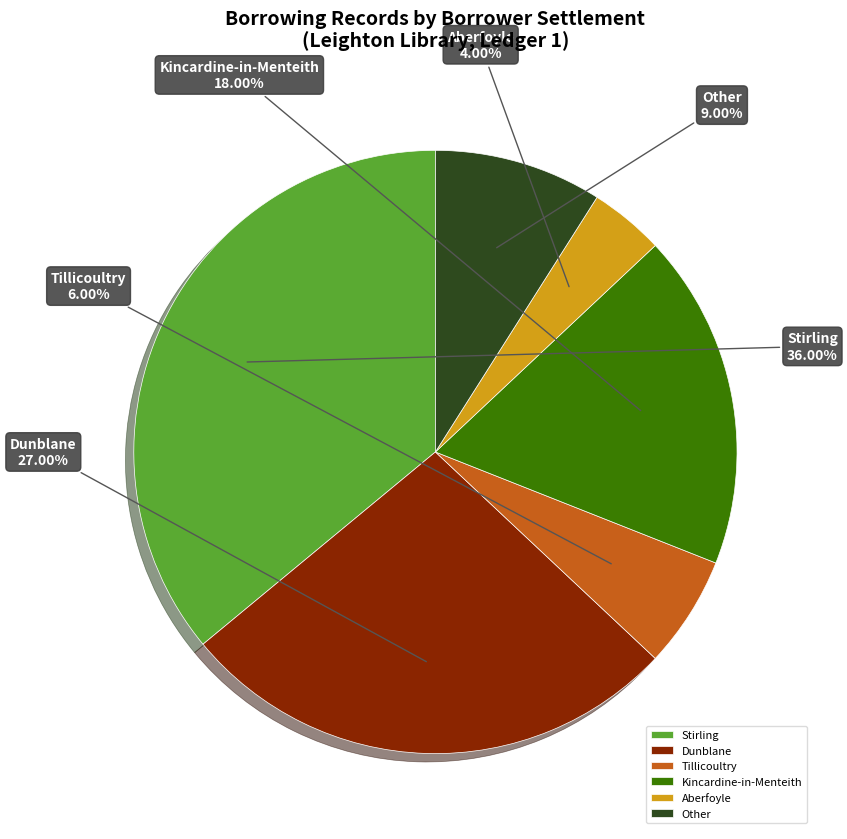

Is there a majority slice in this chart?

No